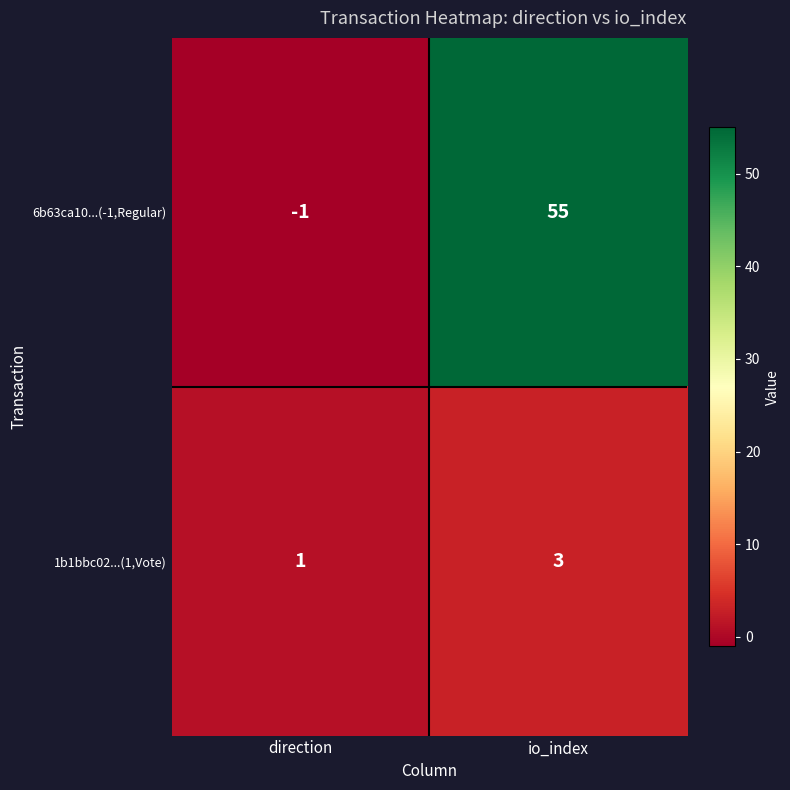

How many negative values does the 6b63ca10...(-1,Regular) series have?

1